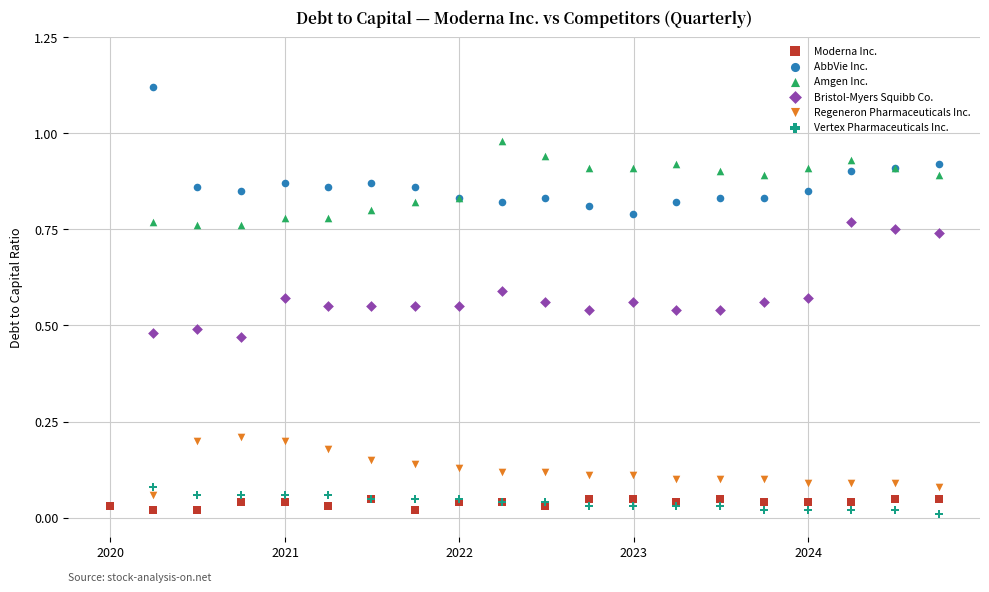

Which series reaches the maximum Y coordinate?

AbbVie Inc.